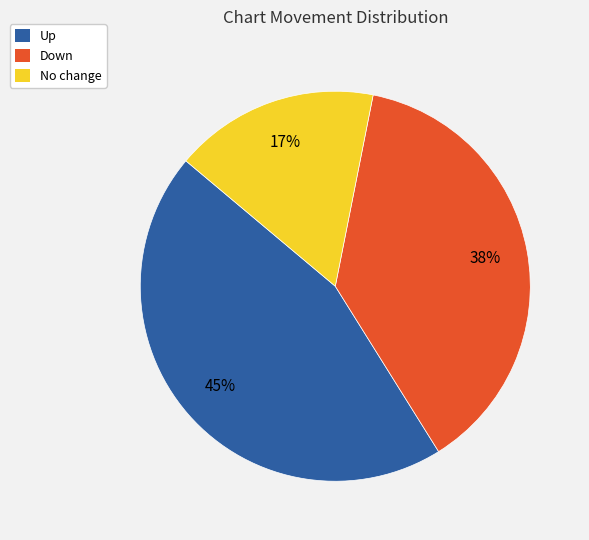

Approximately how many times larger is the value at No change compared to Up?

0.4